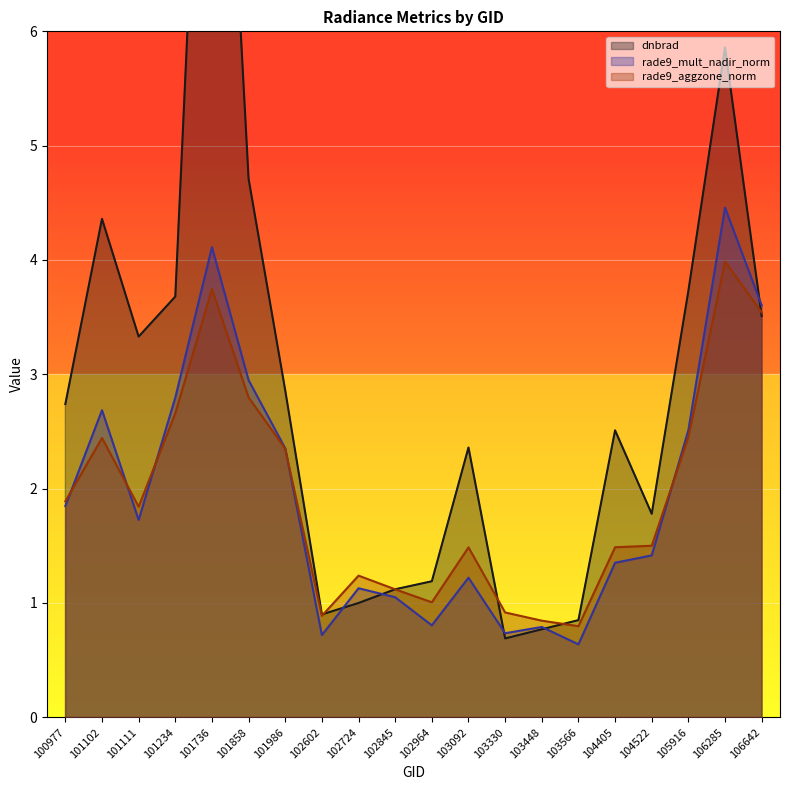

Reading right to left, list all the values displayed in this chart.

dnbrad: 106642=3.5	106285=5.9	105916=3.7	104522=1.8	104405=2.5	103566=0.8	103448=0.8	103330=0.7	103092=2.4	102964=1.2	102845=1.1	102724=1.0	102602=0.9	101986=2.9	101858=4.7	101736=10.7	101234=3.7	101111=3.3	101102=4.4	100977=2.7
rade9_mult_nadir_norm: 106642=3.6	106285=4.5	105916=2.5	104522=1.4	104405=1.4	103566=0.6	103448=0.8	103330=0.7	103092=1.2	102964=0.8	102845=1.1	102724=1.1	102602=0.7	101986=2.4	101858=2.9	101736=4.1	101234=2.8	101111=1.7	101102=2.7	100977=1.8
rade9_aggzone_norm: 106642=3.5	106285=4.0	105916=2.5	104522=1.5	104405=1.5	103566=0.8	103448=0.8	103330=0.9	103092=1.5	102964=1.0	102845=1.1	102724=1.2	102602=0.9	101986=2.3	101858=2.8	101736=3.7	101234=2.7	101111=1.8	101102=2.4	100977=1.9